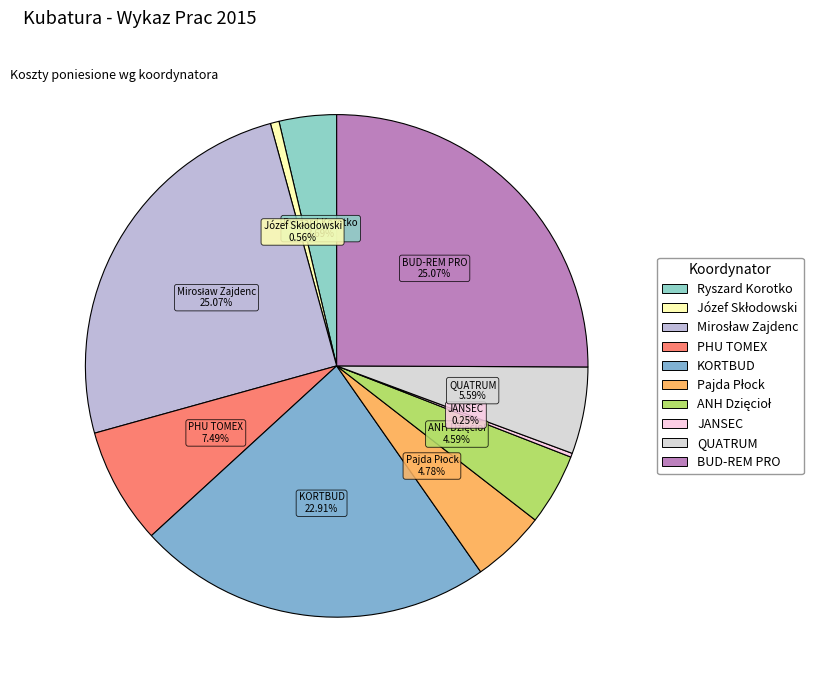

Is the sum of QUATRUM and Ryszard Korotko greater than half?

No